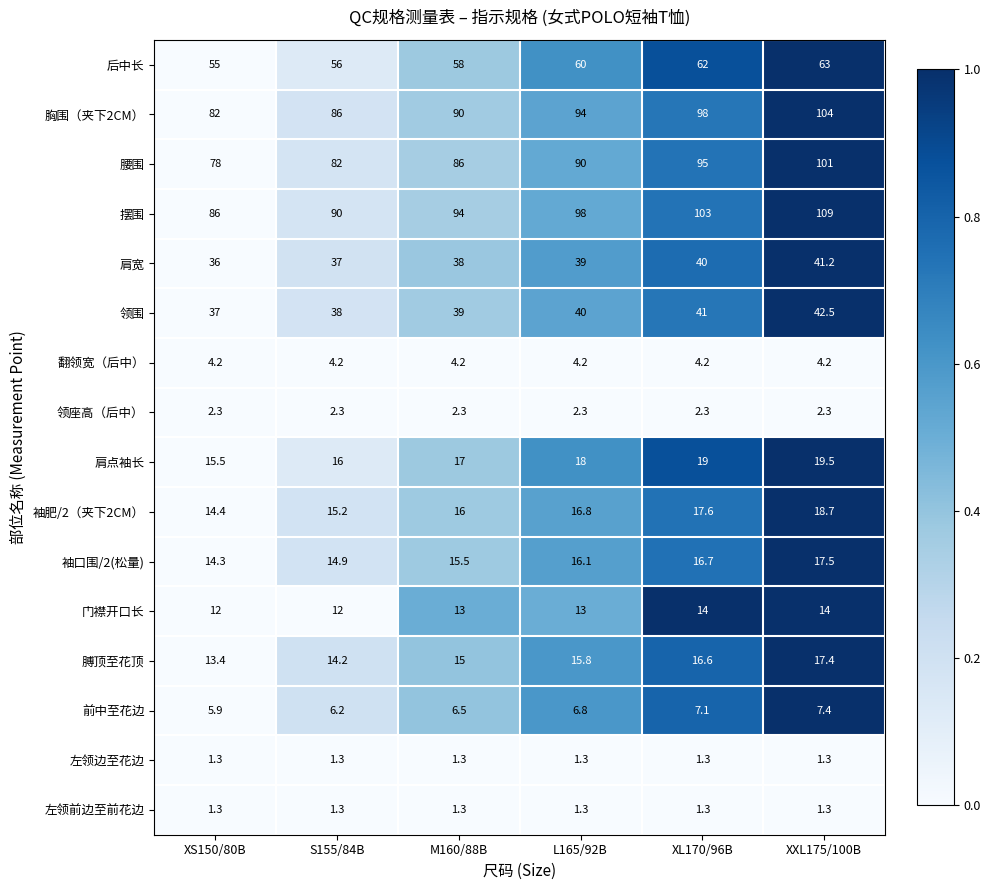

What is the maximum value shown in the chart?

109.0